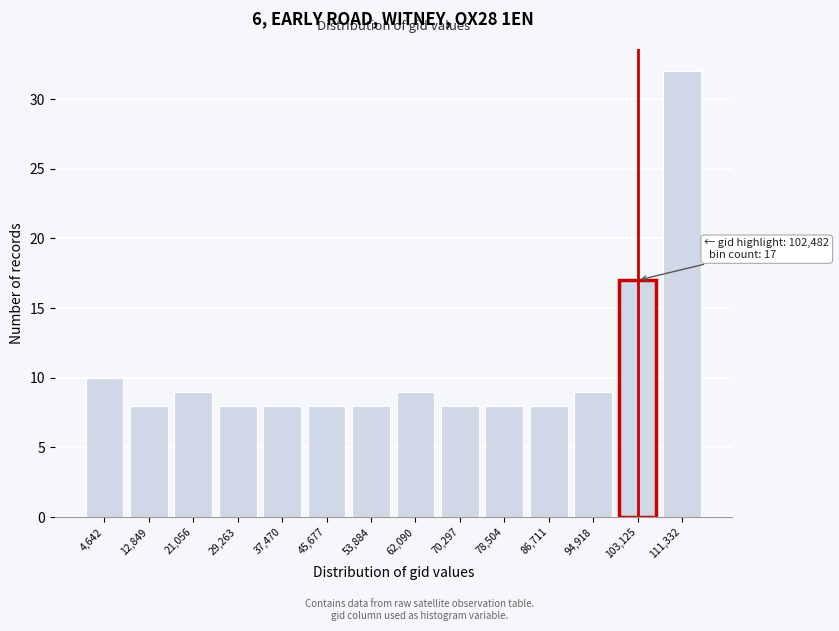

Reading left to right, what are all the values shown in this chart?

10	8	9	8	8	8	8	9	8	8	8	9	17	32